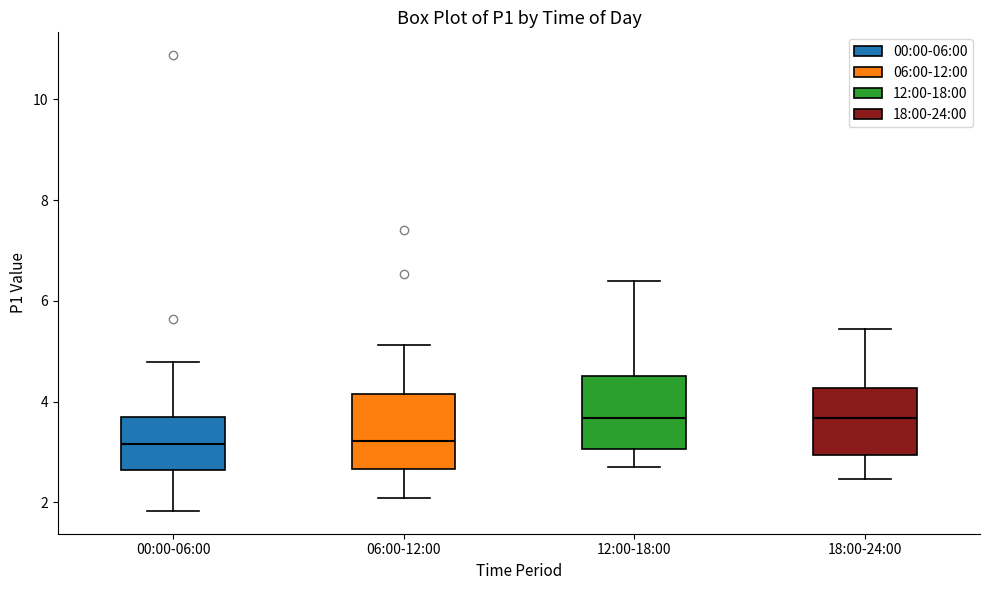

Reading left to right, read every box against the y-axis: the position of its median line, the range the box covers, and the ends of its whiskers. The values are not printed on the chart, so give them approximately, as read against the axis.

00:00-06:00: median 3.2, box 2.6 to 3.6, whiskers 1.8 to 4.8
06:00-12:00: median 3.2, box 2.6 to 4.2, whiskers 2.0 to 5.2
12:00-18:00: median 3.6, box 3.0 to 4.6, whiskers 2.8 to 6.4
18:00-24:00: median 3.6, box 3.0 to 4.2, whiskers 2.4 to 5.4